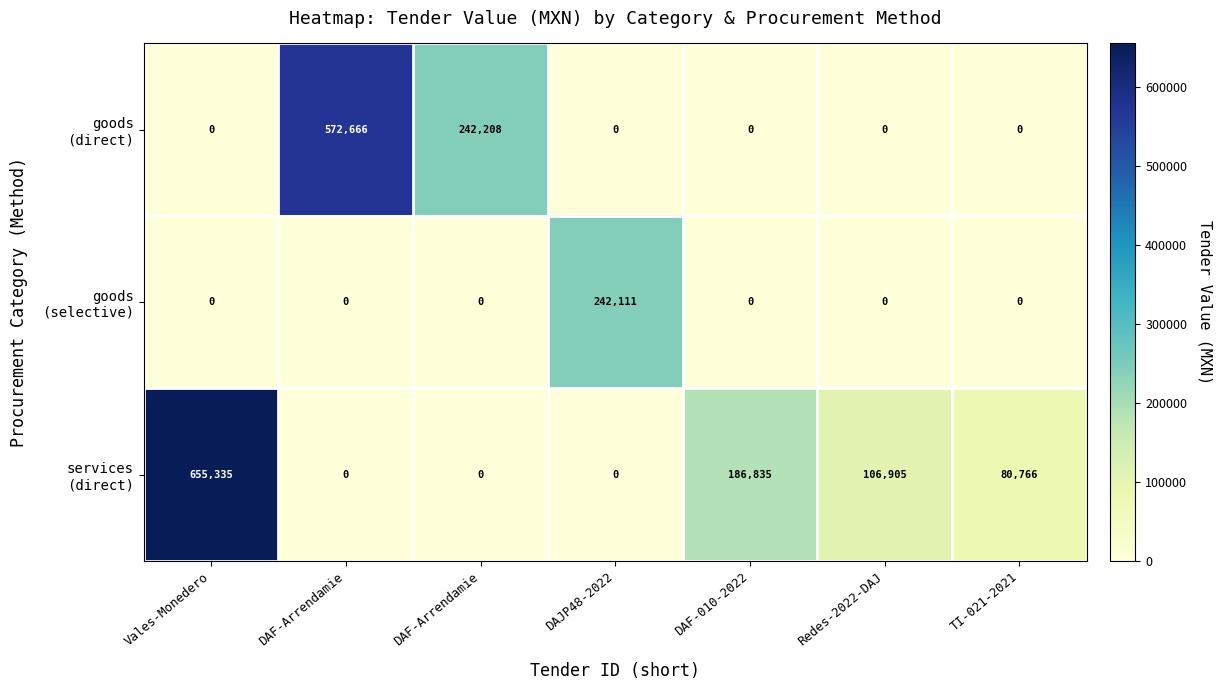

At which category is the sum across all series the highest?

Vales-Monedero